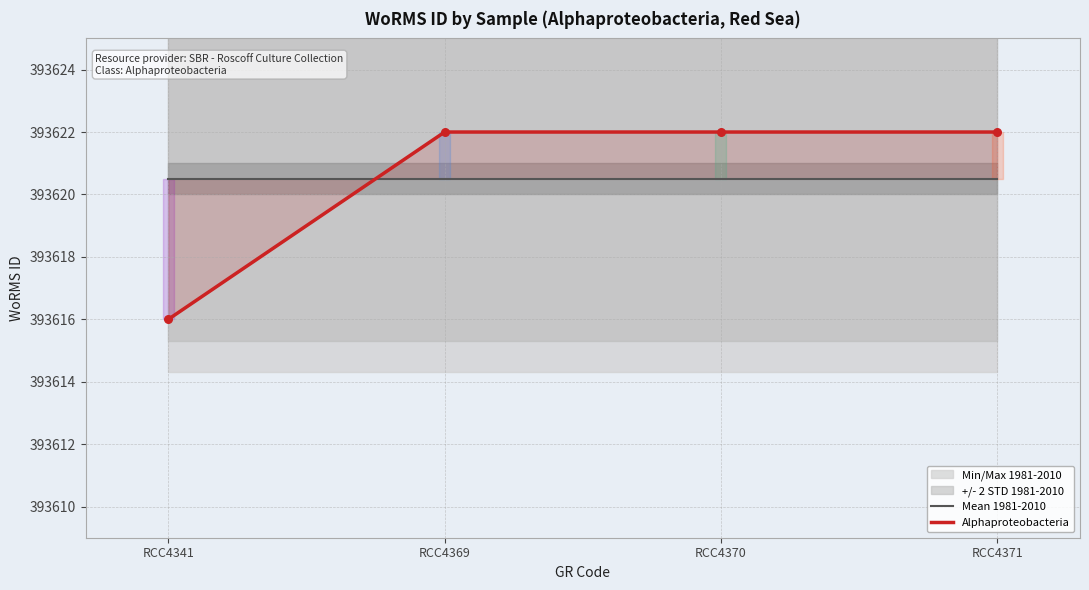

Which series contains the highest Y value?

Alphaproteobacteria